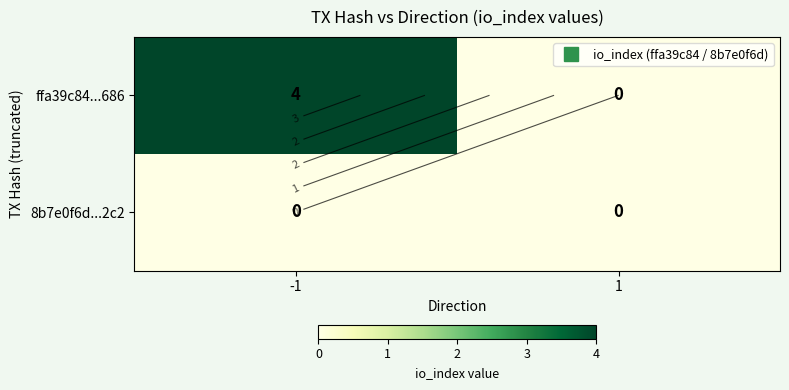

What is the total value across all series at -1?

4